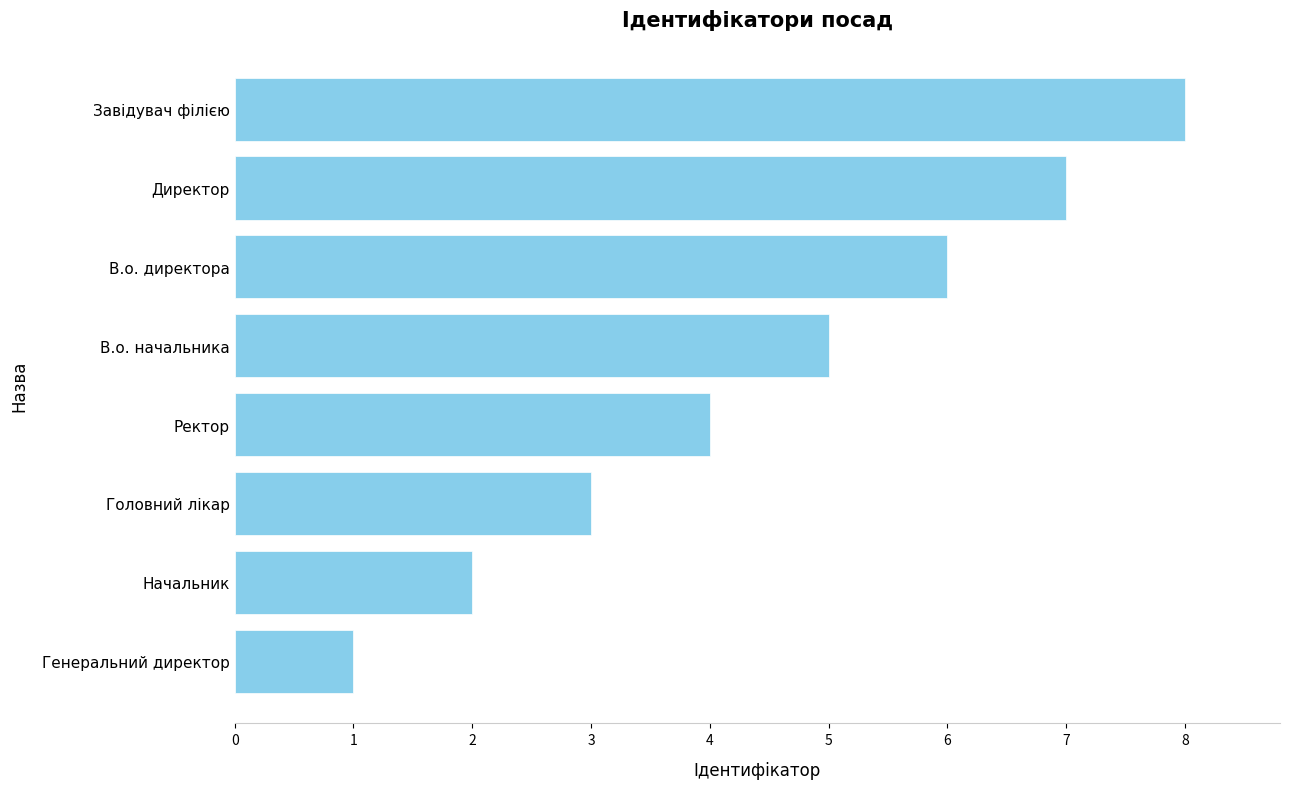

Is it true that the value at Начальник is 1?

False